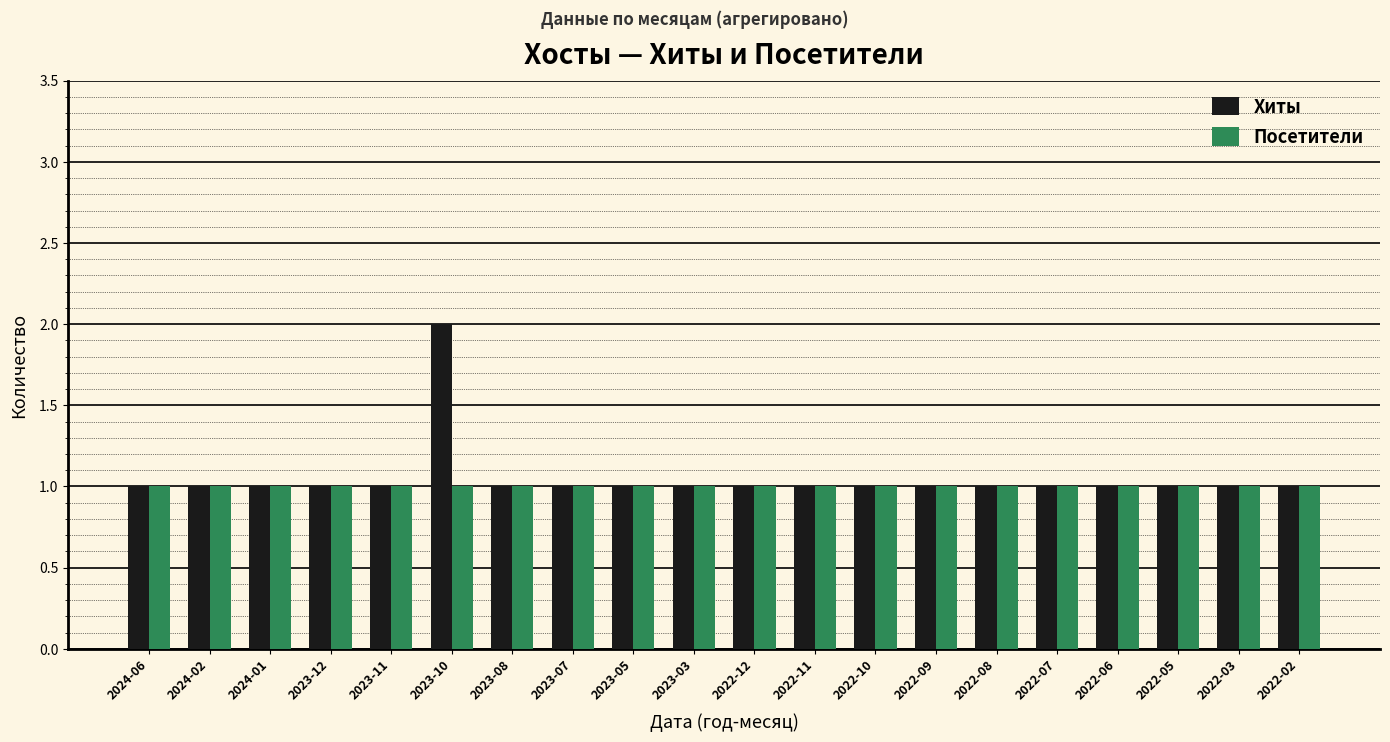

What are all the series names shown in the legend?

Хиты, Посетители